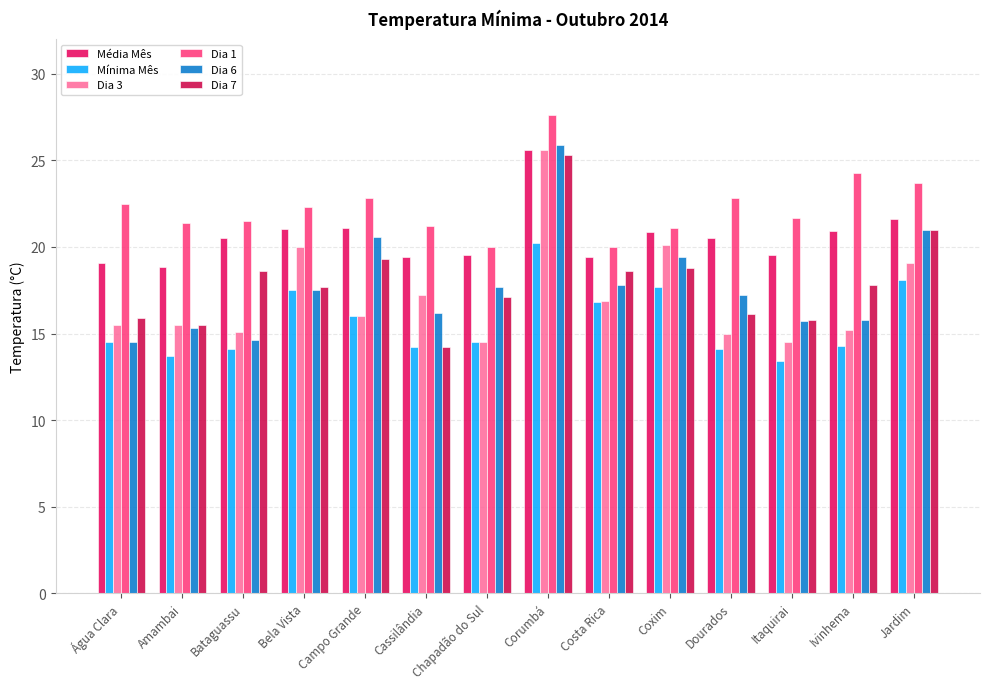

What is the average value of the Dia 6 series?

17.8